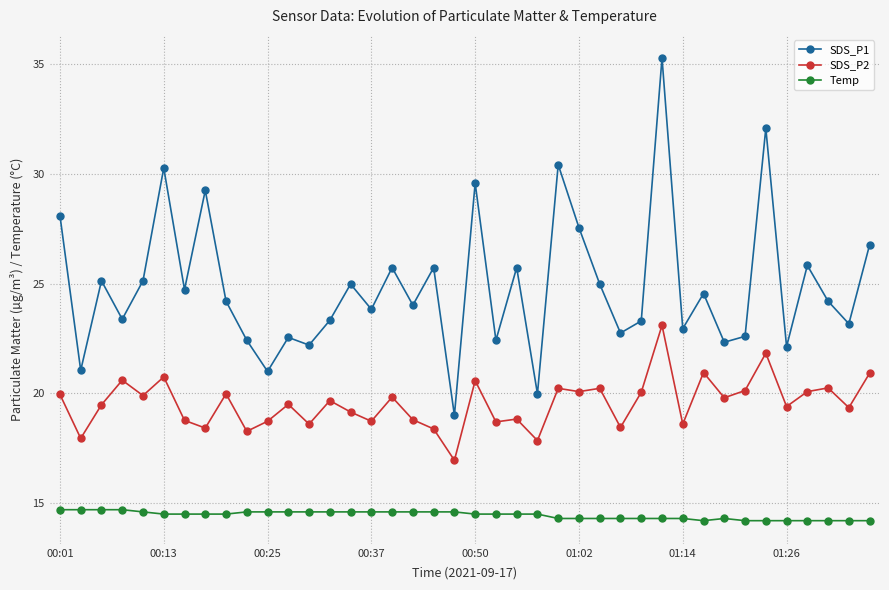

Rank the series by their average value, from lowest to highest.

Temp, SDS_P2, SDS_P1